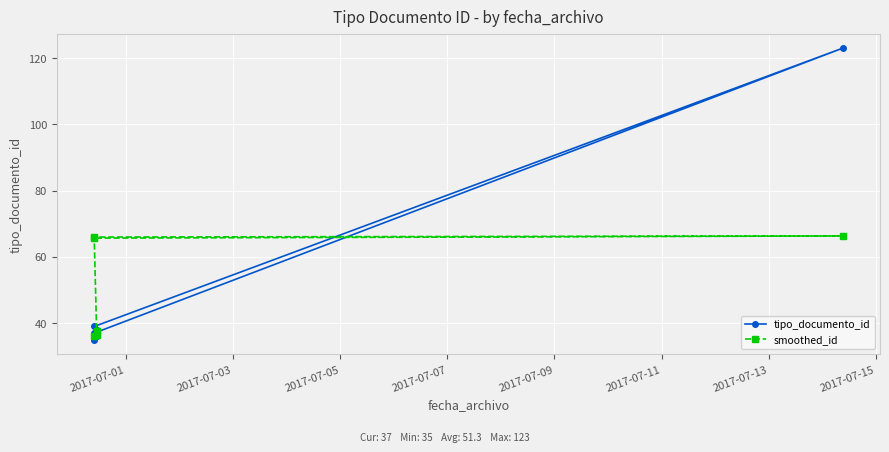

In tipo_documento_id, how many points are higher than both neighbors (excluding endpoints)?

2